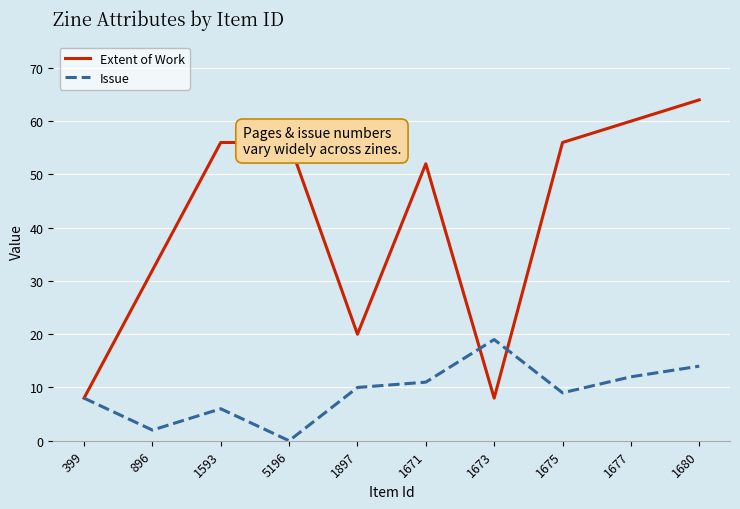

At which label does Issue reach its peak?

1673